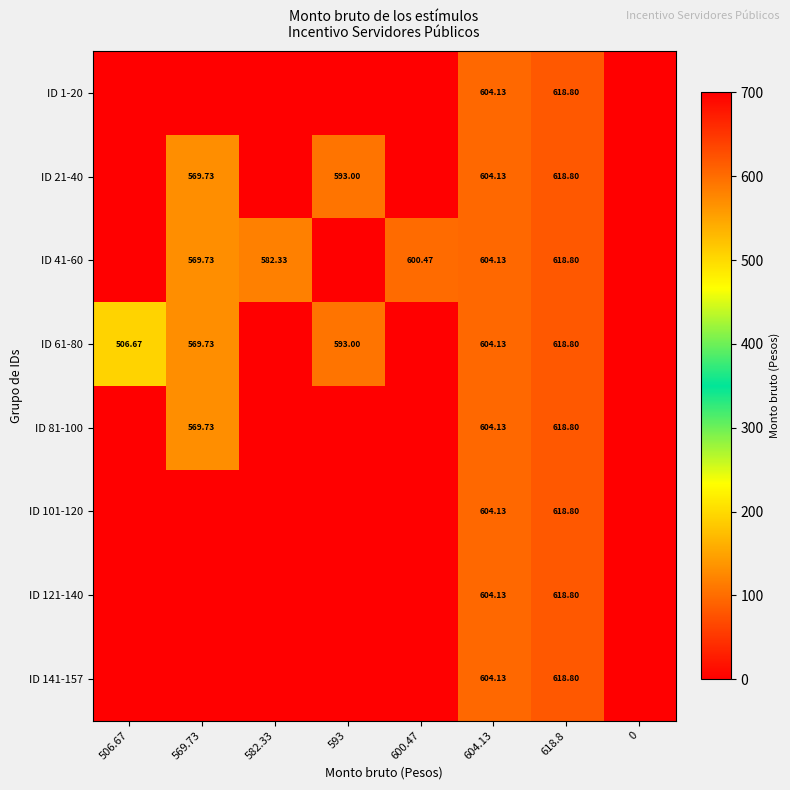

Is the value of ID 101-120 at 618.8 greater than the value of ID 21-40 at 569.73?

Yes